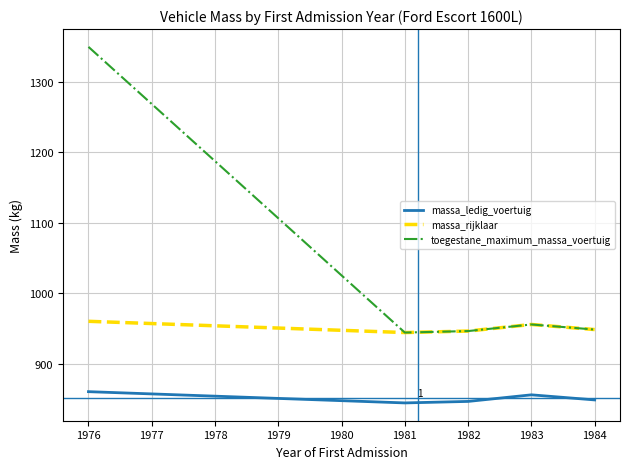

What are all the series names shown in the legend?

massa_ledig_voertuig, massa_rijklaar, toegestane_maximum_massa_voertuig